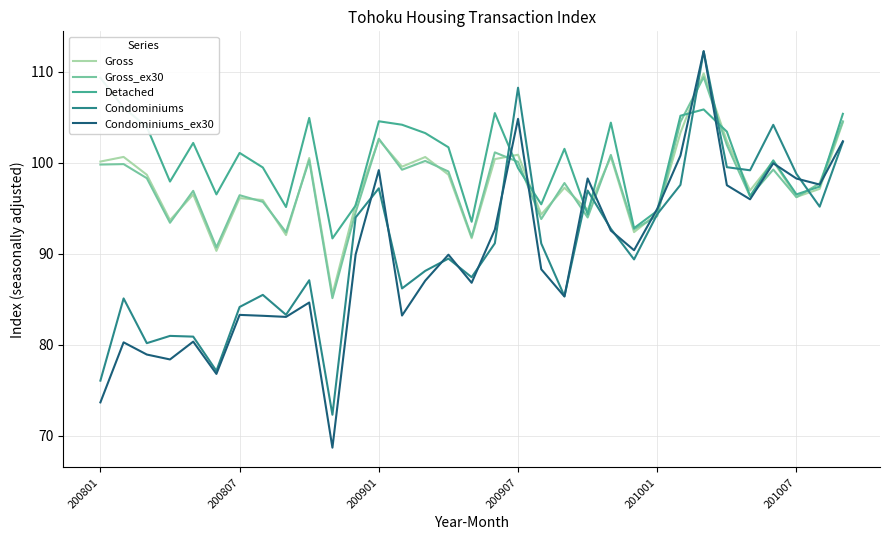

True or false: Gross has more than 2 points higher than both neighbors.

True